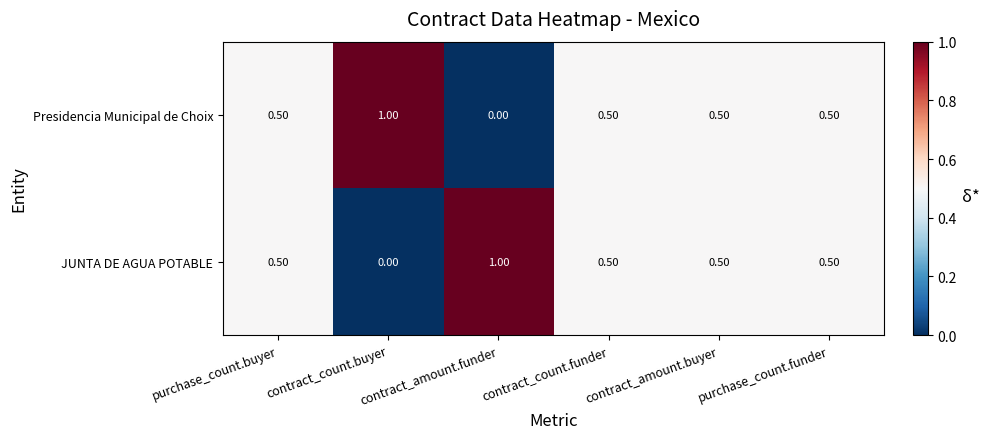

At how many categories does at least one series exceed 0?

6